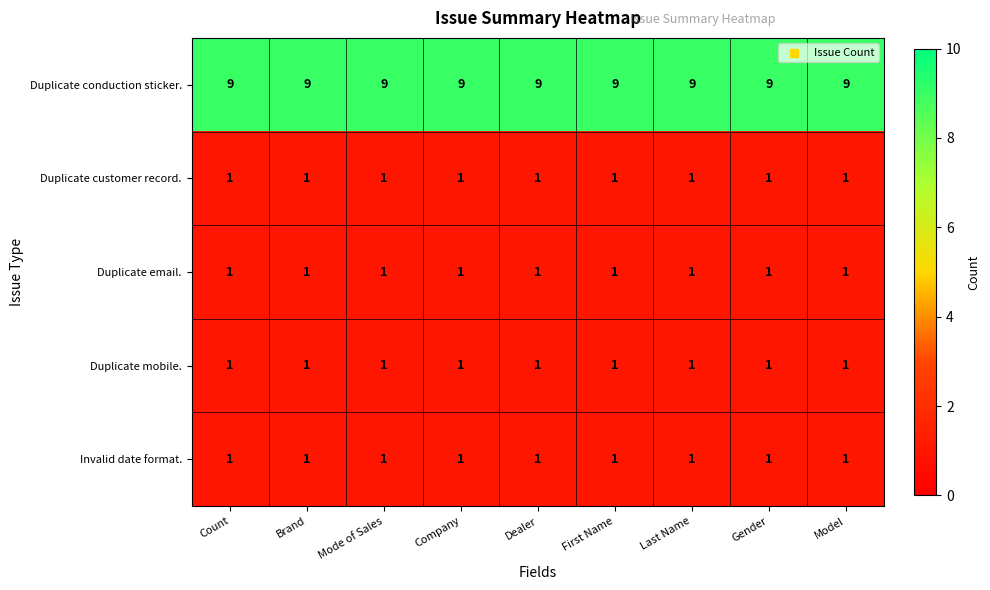

What is the sum of all Duplicate conduction sticker. values?

81